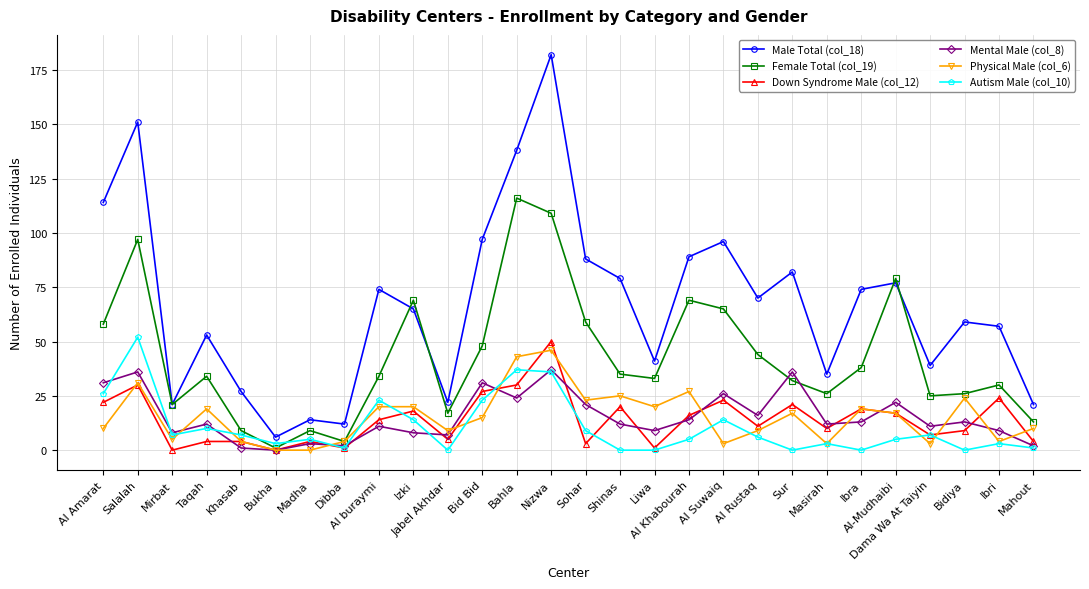

Reading left to right, transcribe all the data shown in this chart.

Male Total (col_18): 114	151	21	53	27	6	14	12	74	65	22	97	138	182	88	79	41	89	96	70	82	35	74	77	39	59	57	21
Female Total (col_19): 58	97	21	34	9	1	9	4	34	69	17	48	116	109	59	35	33	69	65	44	32	26	38	79	25	26	30	13
Down Syndrome Male (col_12): 22	30	0	4	4	0	4	1	14	18	5	27	30	50	3	20	1	16	23	11	21	10	19	17	7	9	24	4
Mental Male (col_8): 31	36	8	12	1	0	3	2	11	8	7	31	24	37	21	12	9	14	26	16	36	12	13	22	11	13	9	2
Physical Male (col_6): 10	31	5	19	4	0	0	4	20	20	9	15	43	46	23	25	20	27	3	9	17	3	19	17	3	24	4	10
Autism Male (col_10): 26	52	7	10	7	3	5	1	23	14	0	23	37	36	9	0	0	5	14	6	0	3	0	5	7	0	3	1